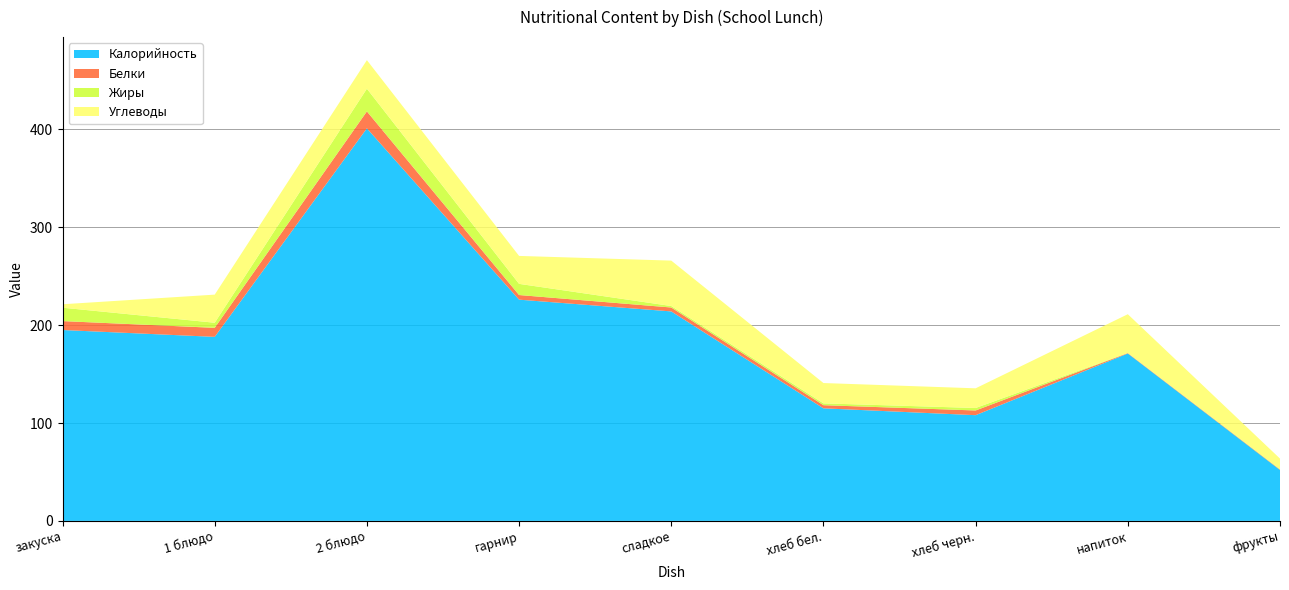

Reading right to left, extract all data points from this chart.

Калорийность: фрукты=52.0	напиток=171.0	хлеб черн.=108.0	хлеб бел.=115.0	сладкое=214.0	гарнир=226.0	2 блюдо=401.0	1 блюдо=188.0	закуска=195.0
Белки: фрукты=0.4	напиток=0.5	хлеб черн.=4.8	хлеб бел.=3.2	сладкое=4.0	гарнир=4.7	2 блюдо=17.3	1 блюдо=9.2	закуска=9.1
Жиры: фрукты=0.4	напиток=0.1	хлеб черн.=2.5	хлеб бел.=1.9	сладкое=1.5	гарнир=11.4	2 блюдо=23.2	1 блюдо=5.2	закуска=13.7
Углеводы: фрукты=10.8	напиток=39.6	хлеб черн.=20.1	хлеб бел.=20.8	сладкое=46.4	гарнир=28.5	2 блюдо=29.2	1 блюдо=28.7	закуска=3.5